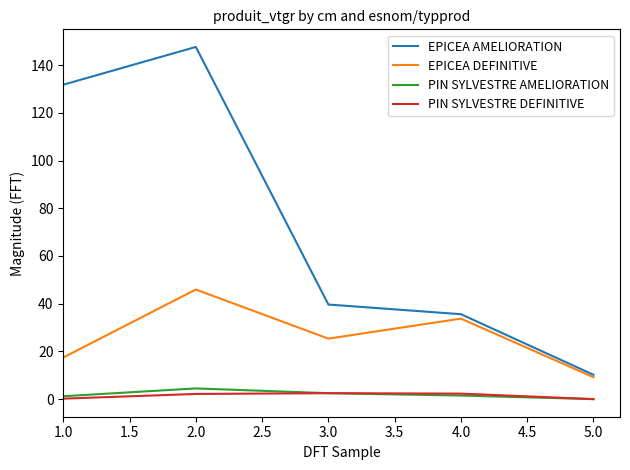

Which series has the largest total across all categories?

EPICEA AMELIORATION